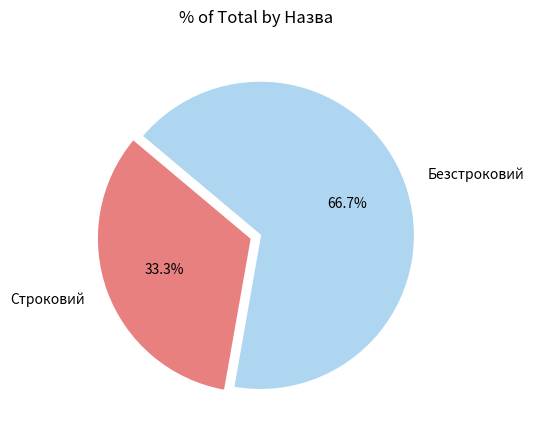

Rank the categories by value from highest to lowest.

Безстроковий, Строковий